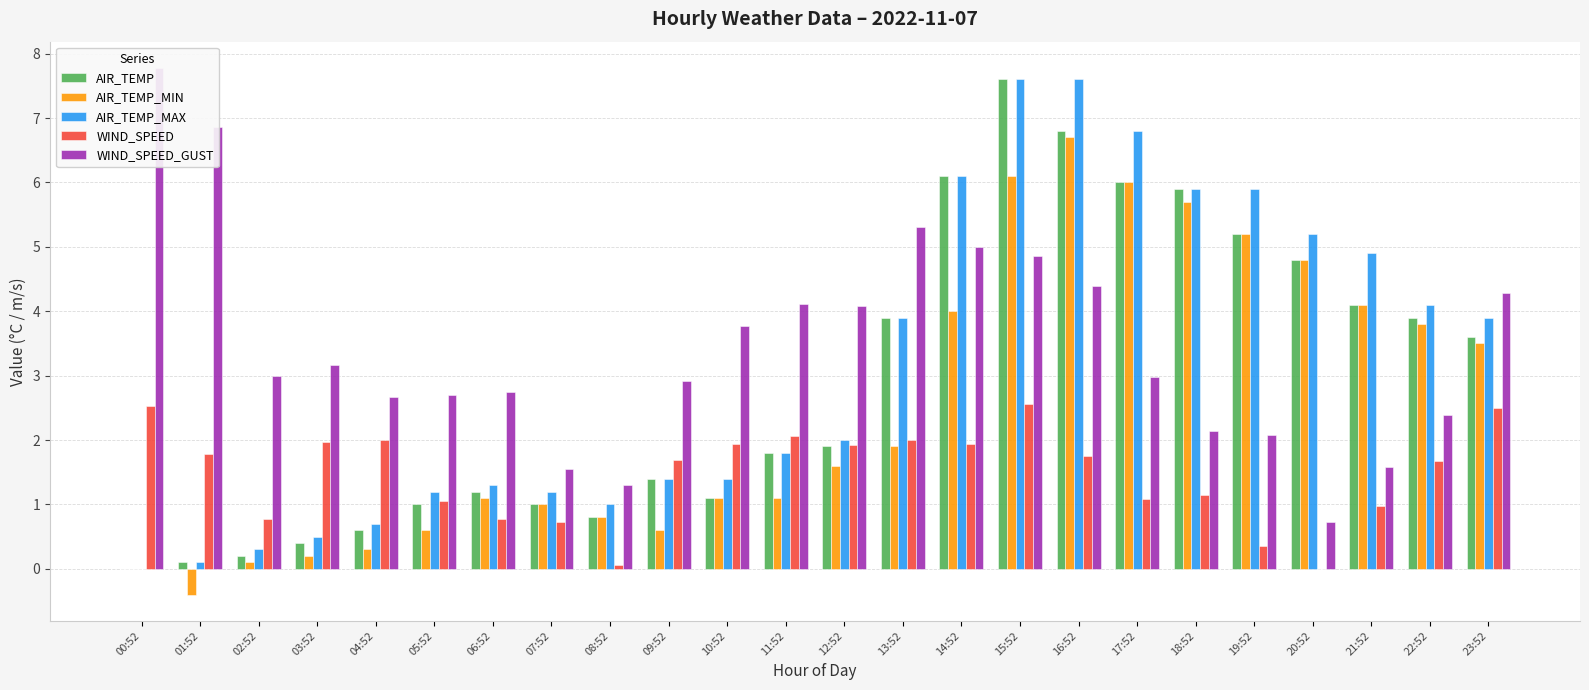

Which series changed the most between 06:52 and 07:52?

WIND_SPEED_GUST